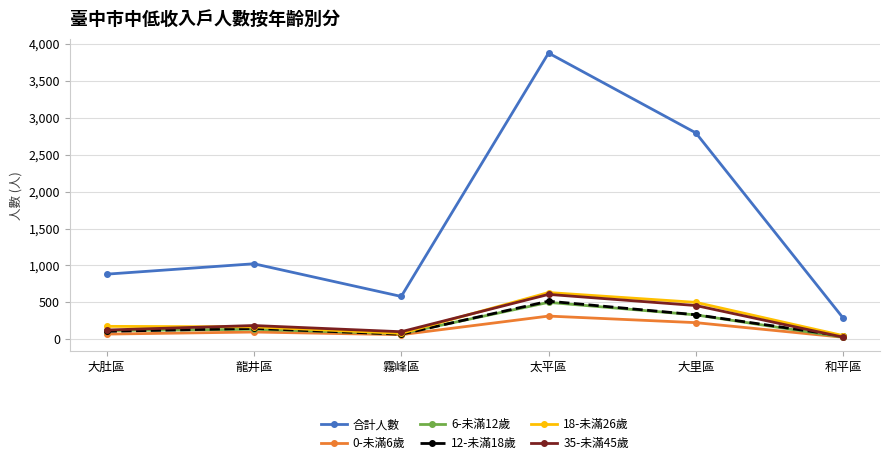

What is the label of the 6th point from the left?

和平區